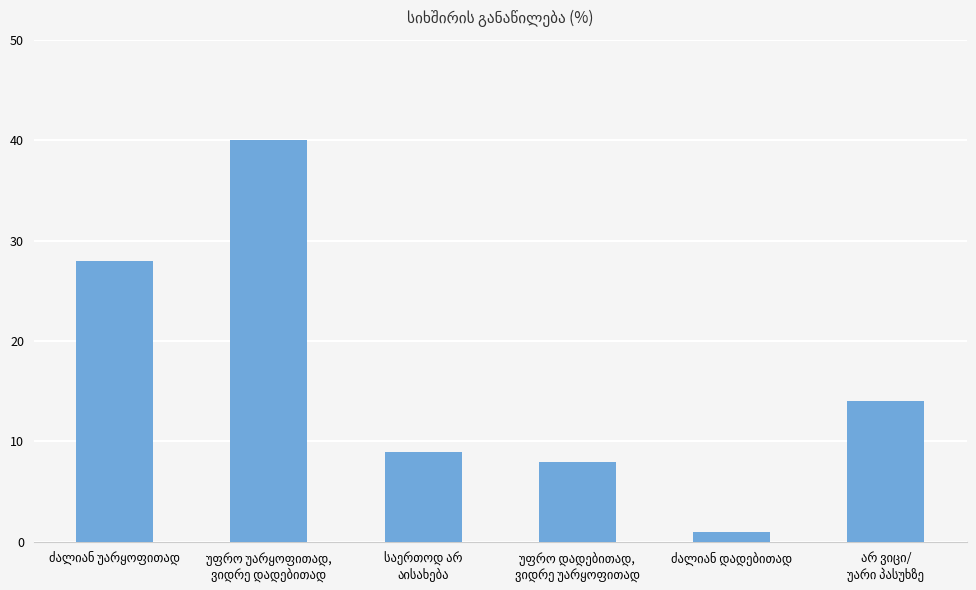

What is the value of the 5th bar from the left?

1